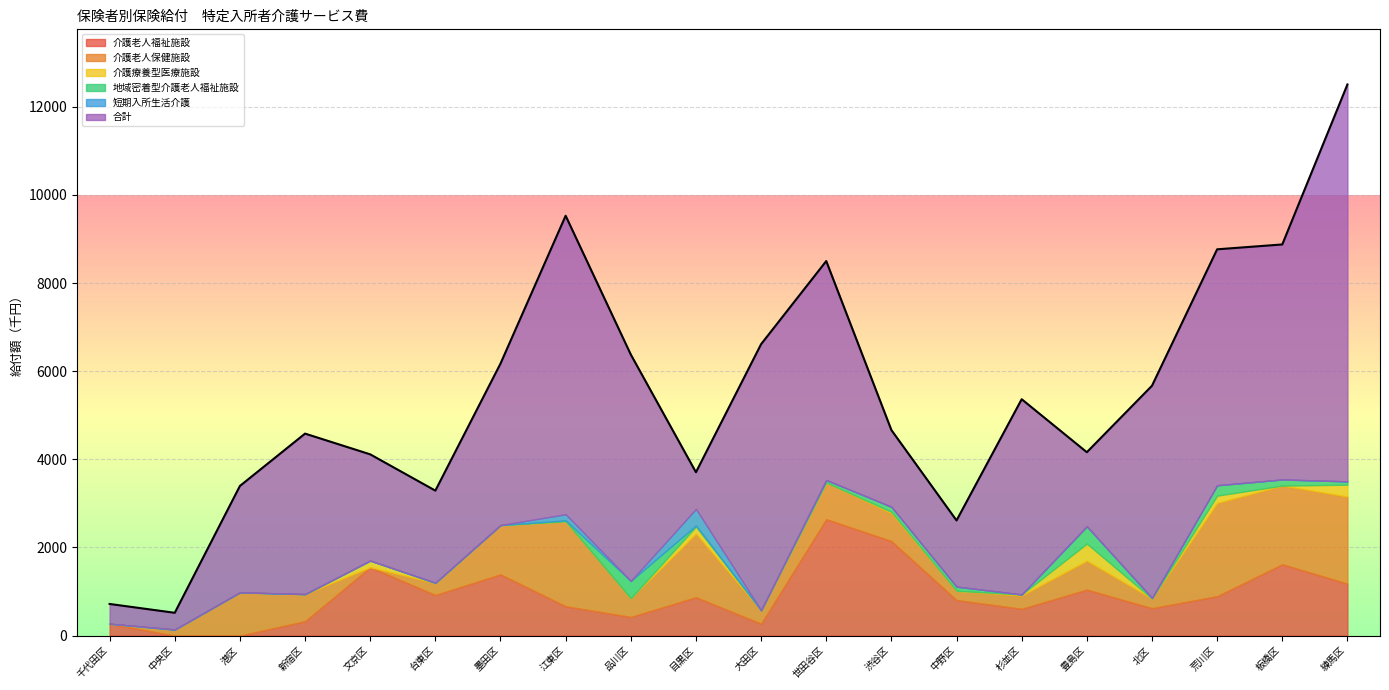

Where is 介護老人福祉施設 nearest to the value 1320?

墨田区